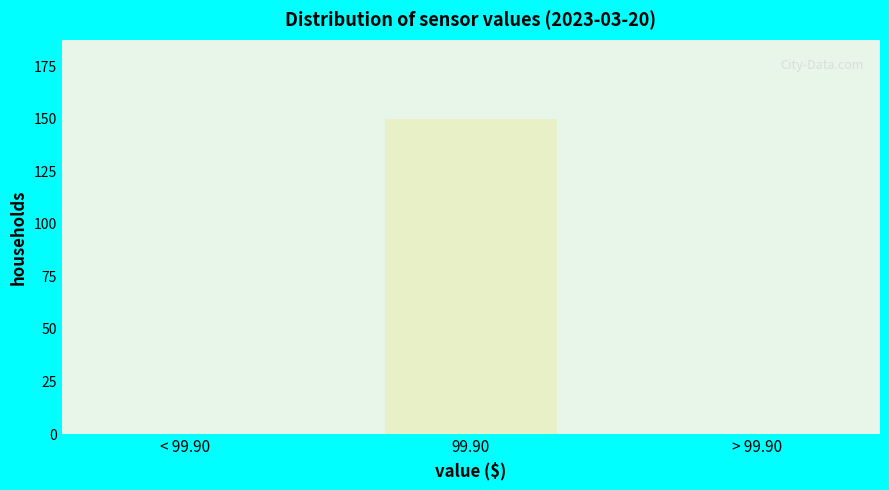

Reading right to left, what are all the values shown in this chart?

> 99.90=0	99.90=150	< 99.90=0